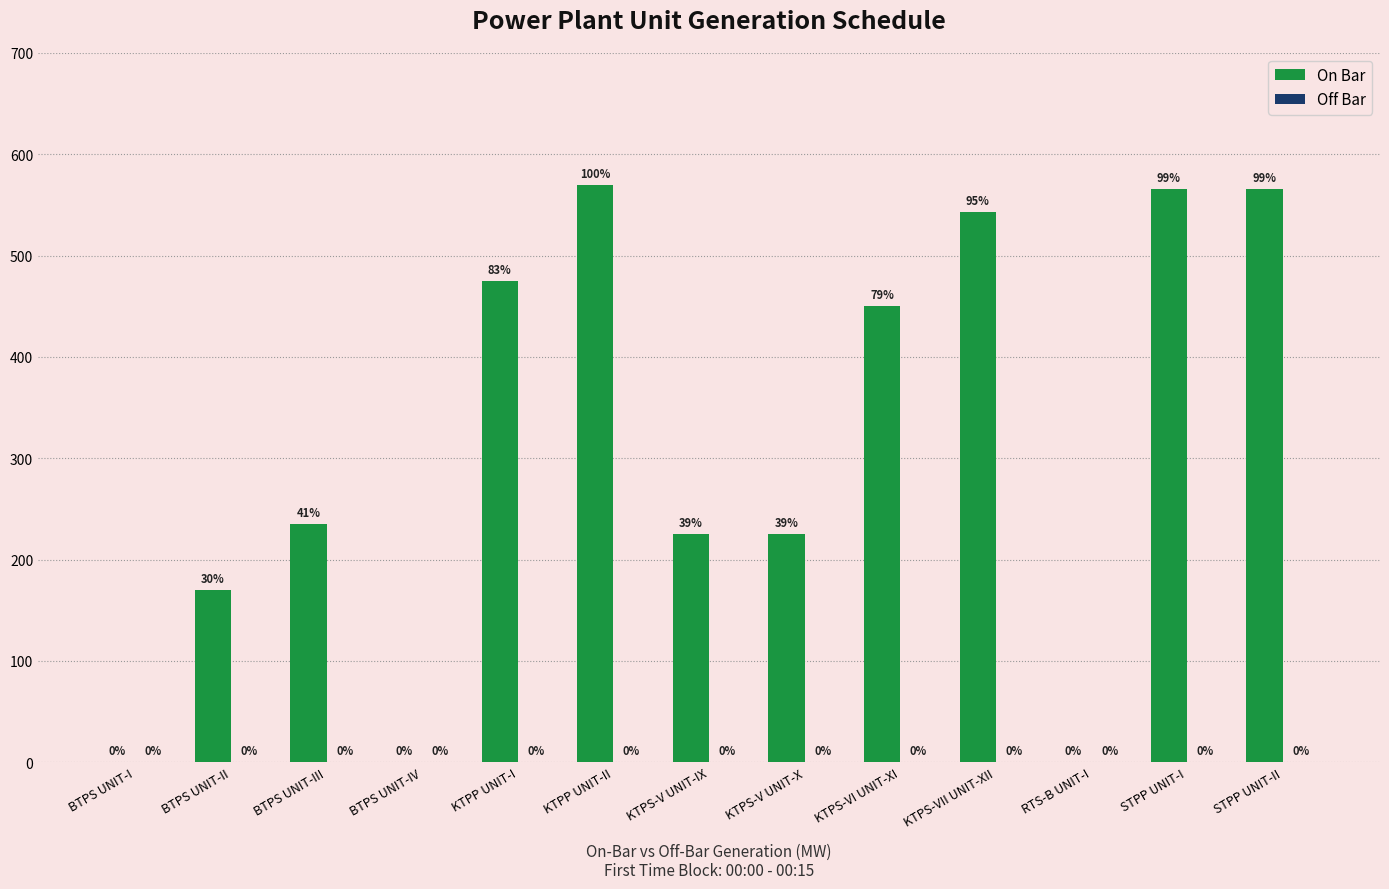

Is it true that the value at KTPP UNIT-I is 475.0?

True